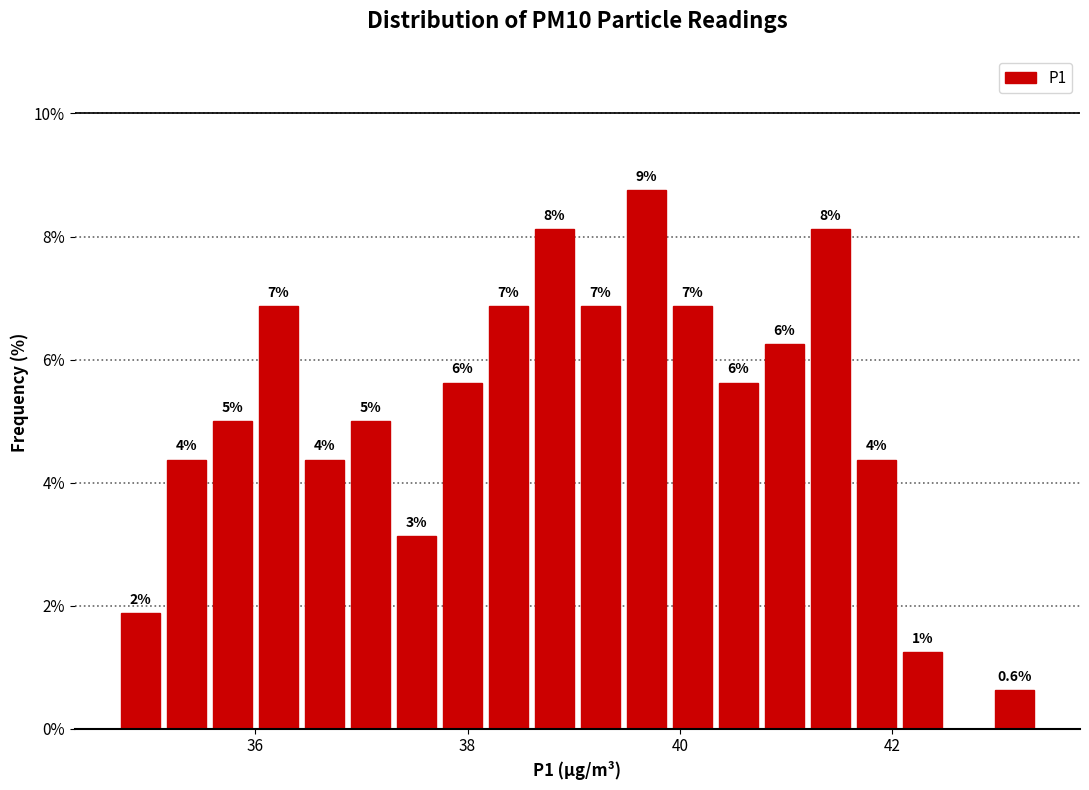

Around what value on the x-axis is the tallest bar? Give the approximate position of its centre, as read against the axis.

39.6